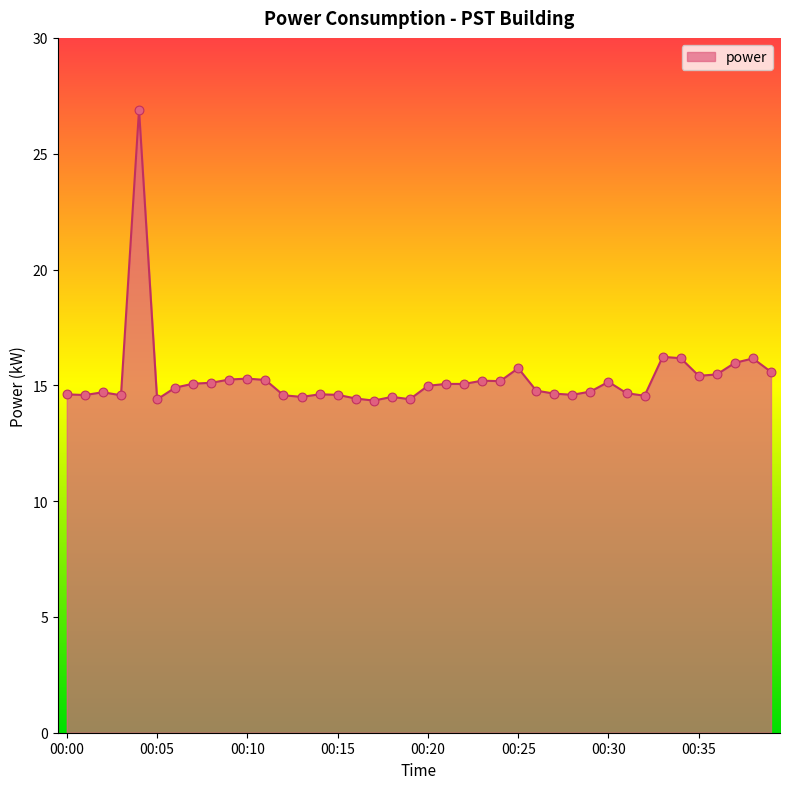

What is the minimum value shown in the chart?

14.3